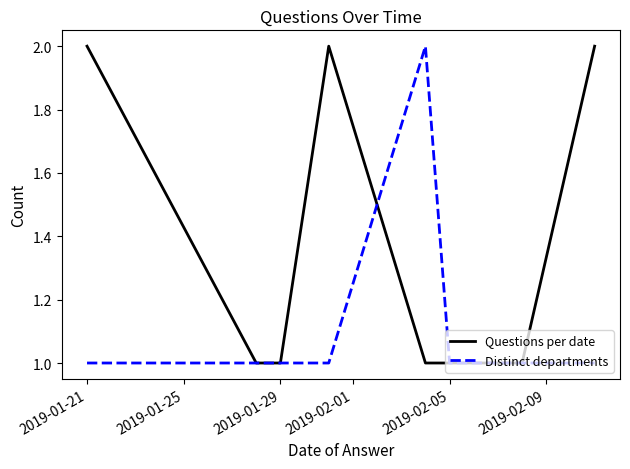

Which series has the largest total across all categories?

Questions per date